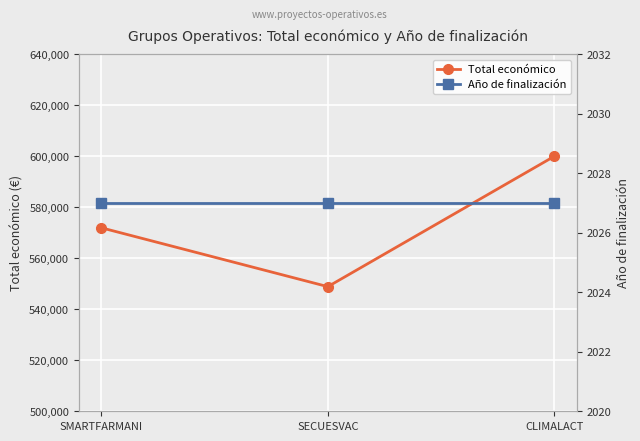

The Total económico series shows 205557 at SECUESVAC. True or false?

False